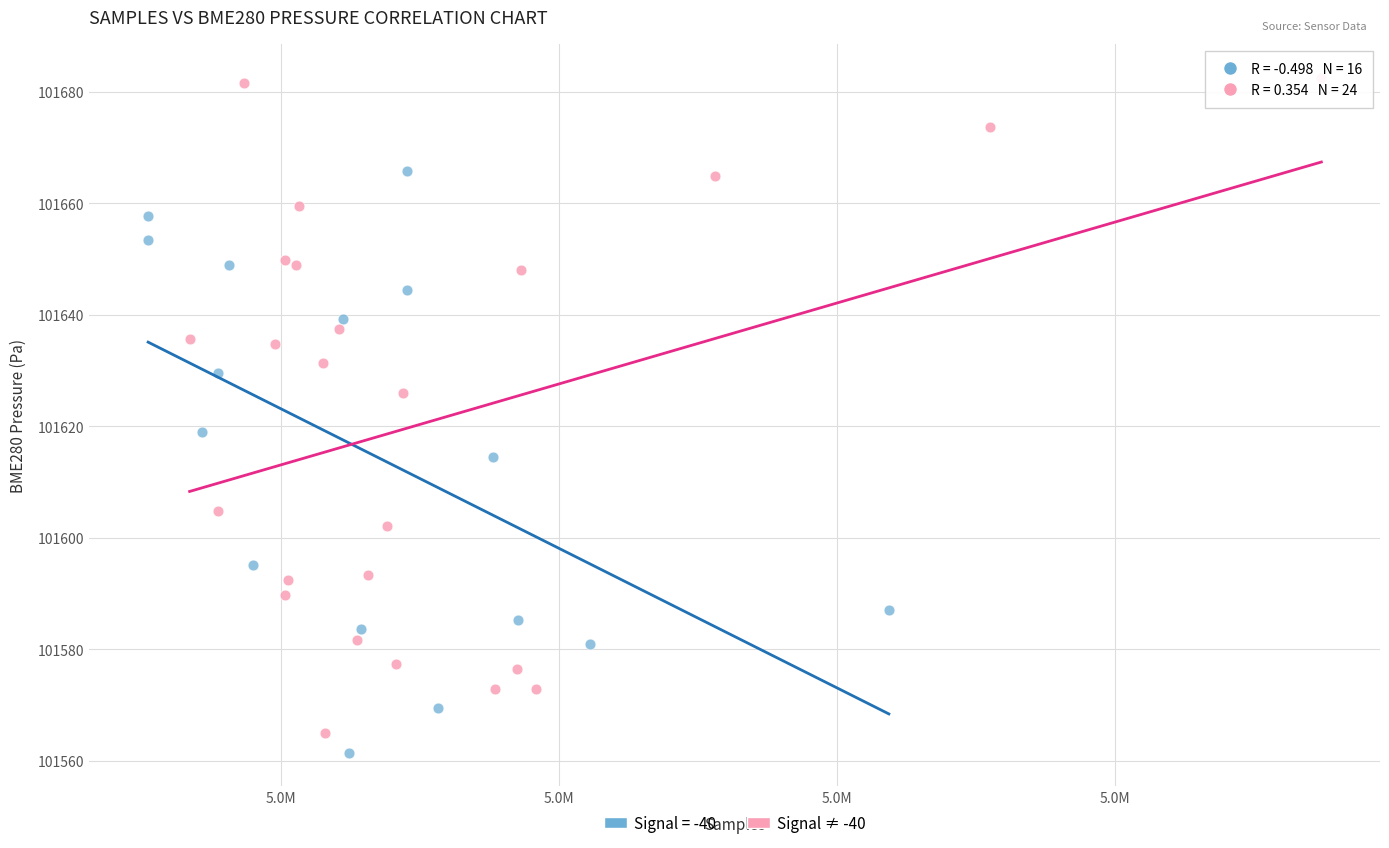

Which series contains the highest Y value?

Signal ≠ -40